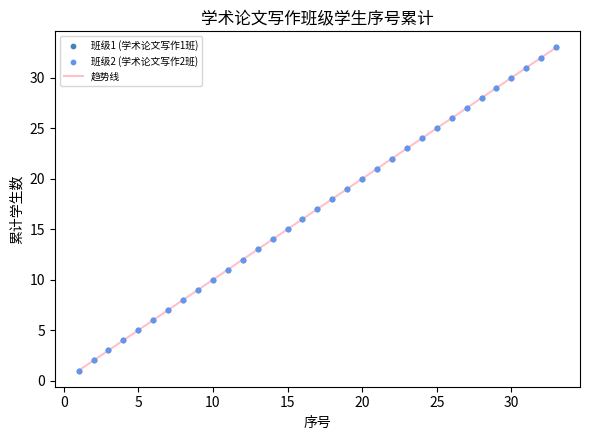

Which series contains the highest Y value?

班级1 (学术论文写作1班)